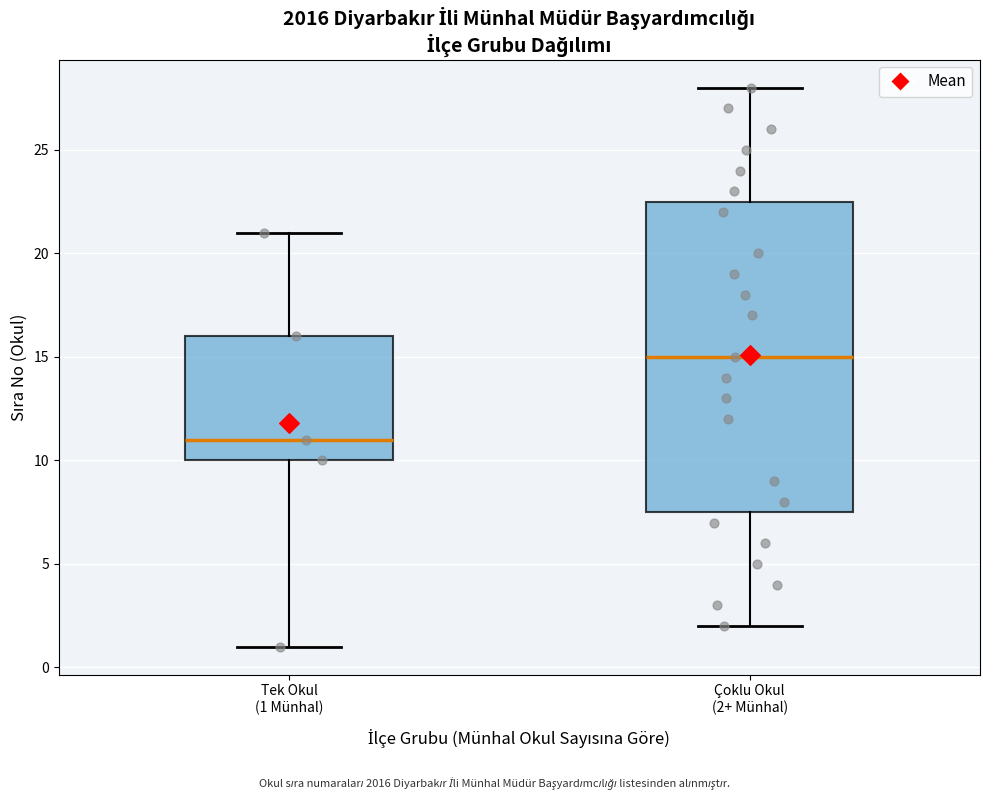

Reading left to right, transcribe this box plot: for each box, give where its median line is, the range the box spans, and where its two whiskers end, as read against the y-axis. The values are not printed on the chart, so give them approximately, as read against the axis.

Tek Okul (1 Münhal): median 11.0, box 10.0 to 16.0, whiskers 1.0 to 21.0
Çoklu Okul (2+ Münhal): median 15.0, box 7.5 to 22.5, whiskers 2.0 to 28.0